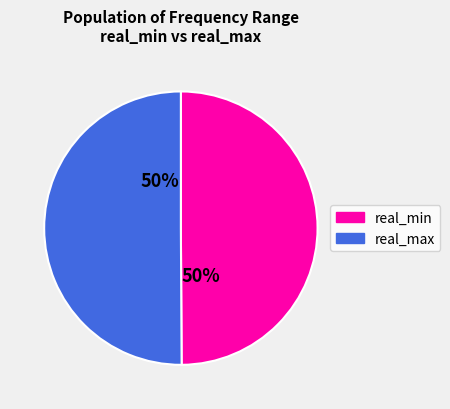

How many segments does this pie chart have?

2